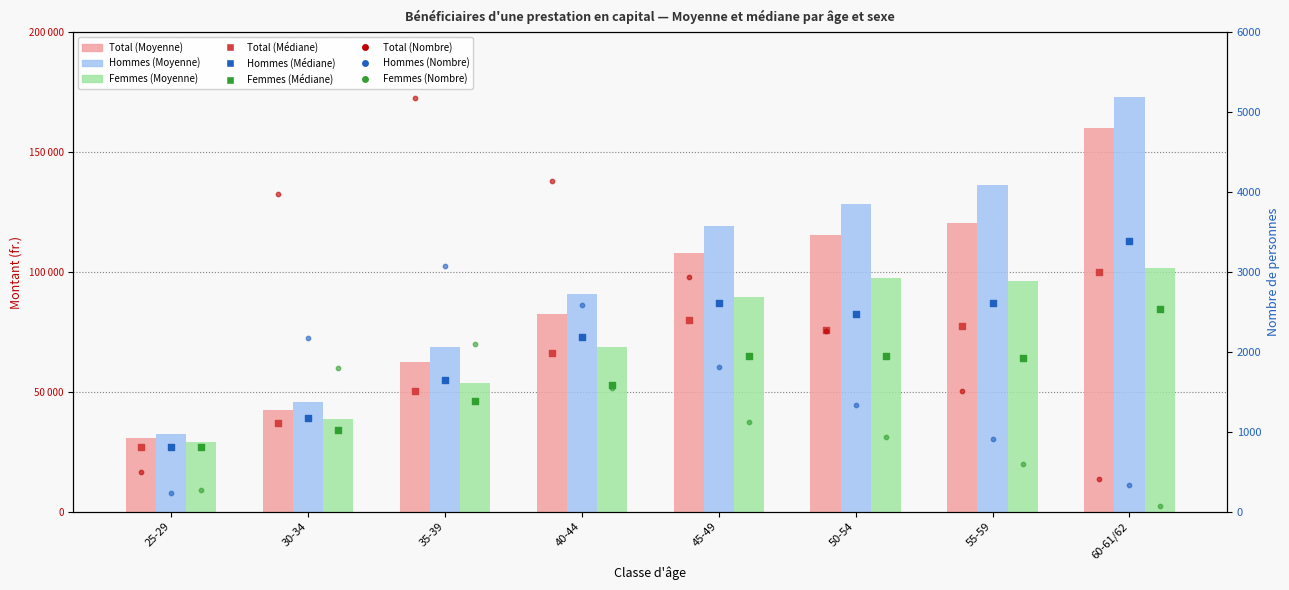

What is the total value across all series at 35-39?

185093.2